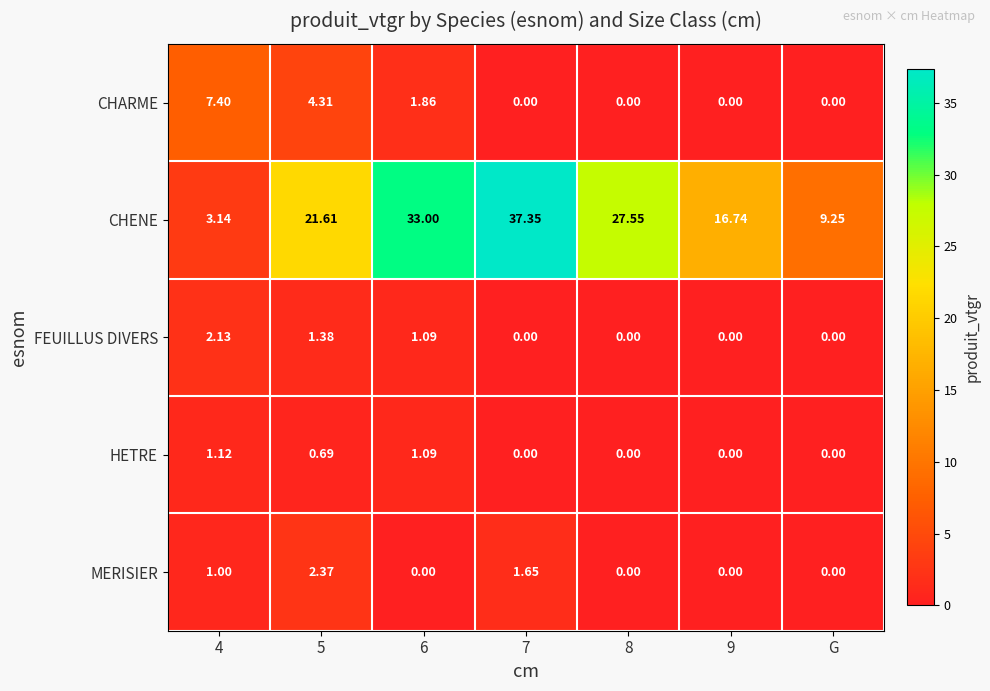

Which series has the largest total across all categories?

CHENE